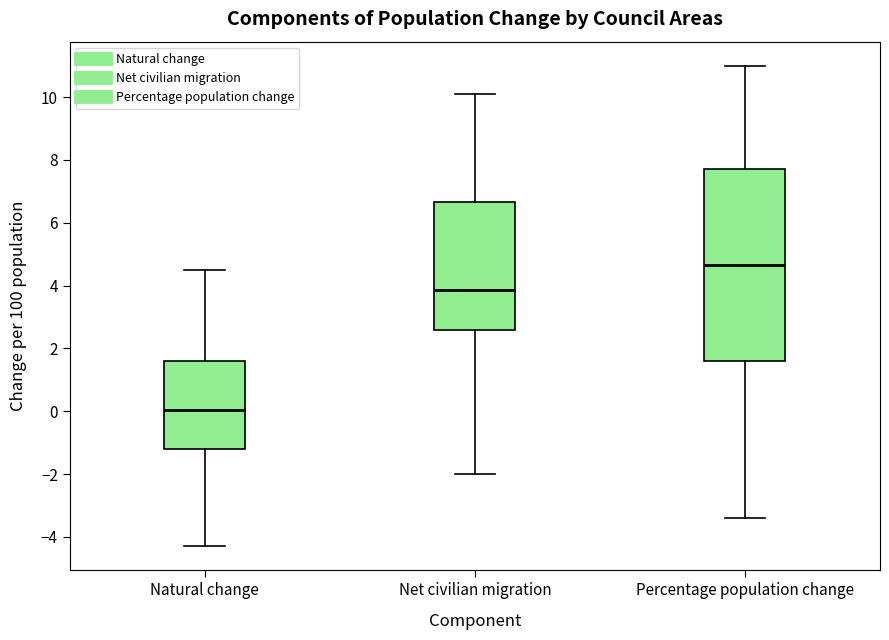

Which box's median line is the highest?

Percentage population change